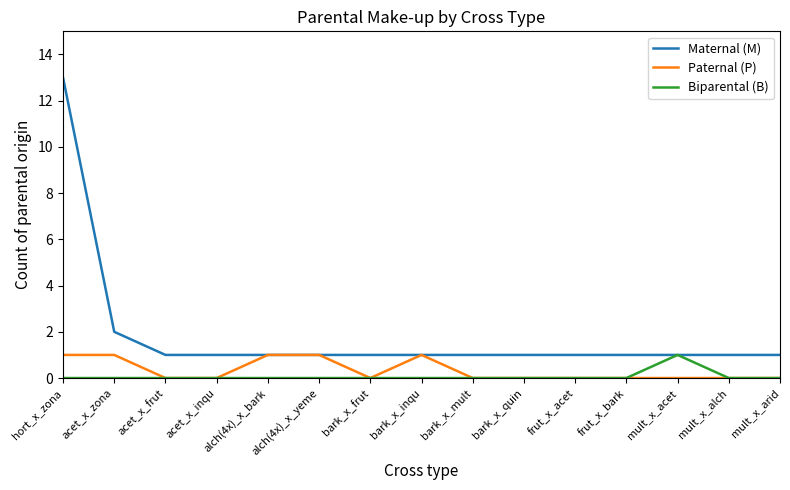

At which category is the sum across all series the highest?

hort_x_zona